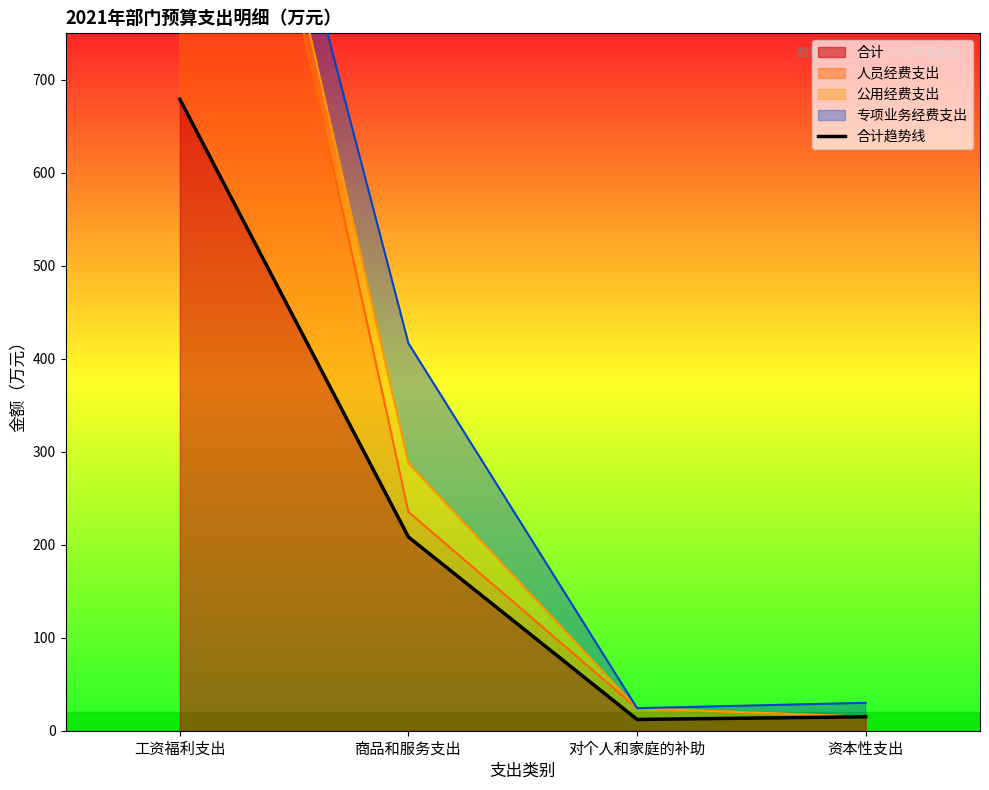

How many interior local valleys (lower than both neighbors) does the data have?

1